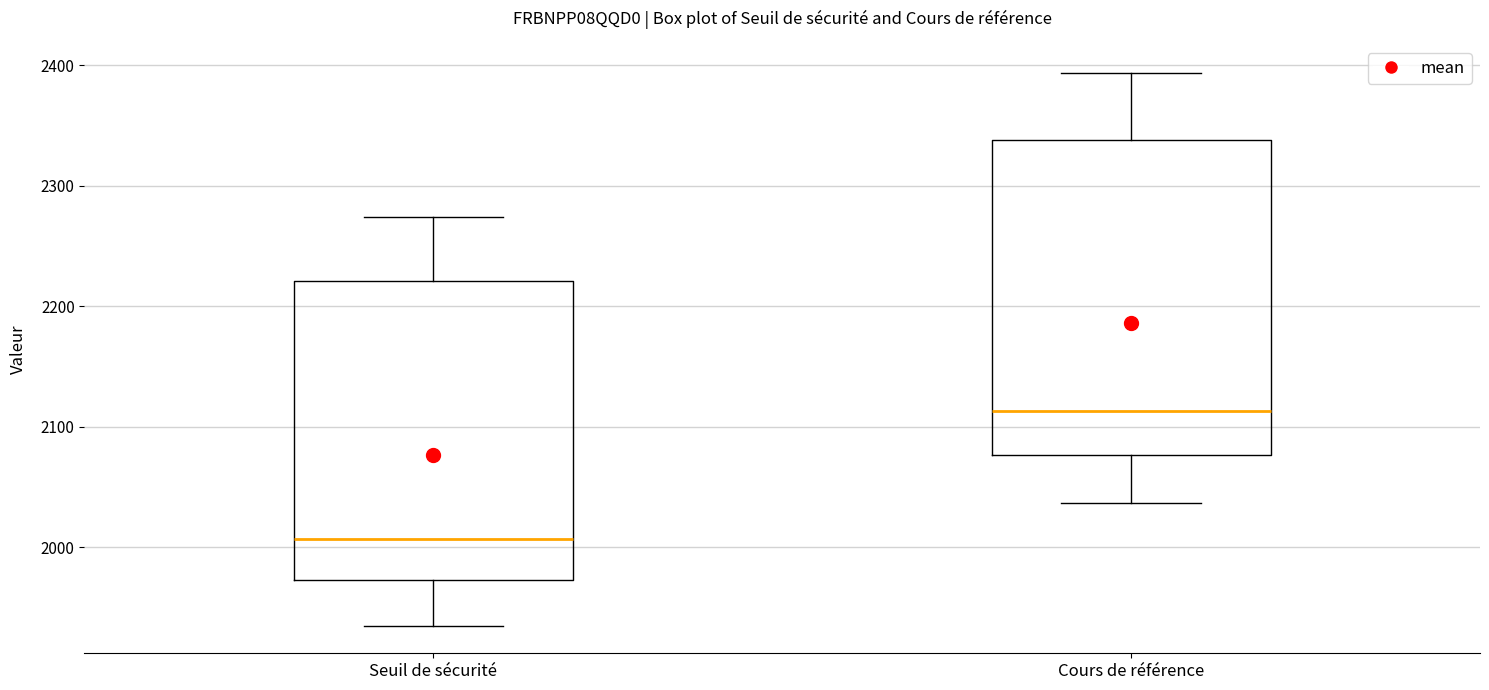

Reading left to right, transcribe this box plot: for each box, give where its median line is, the range the box spans, and where its two whiskers end, as read against the y-axis. The values are not printed on the chart, so give them approximately, as read against the axis.

Seuil de sécurité: median 2010, box 1970 to 2220, whiskers 1940 to 2270
Cours de référence: median 2110, box 2080 to 2340, whiskers 2040 to 2390